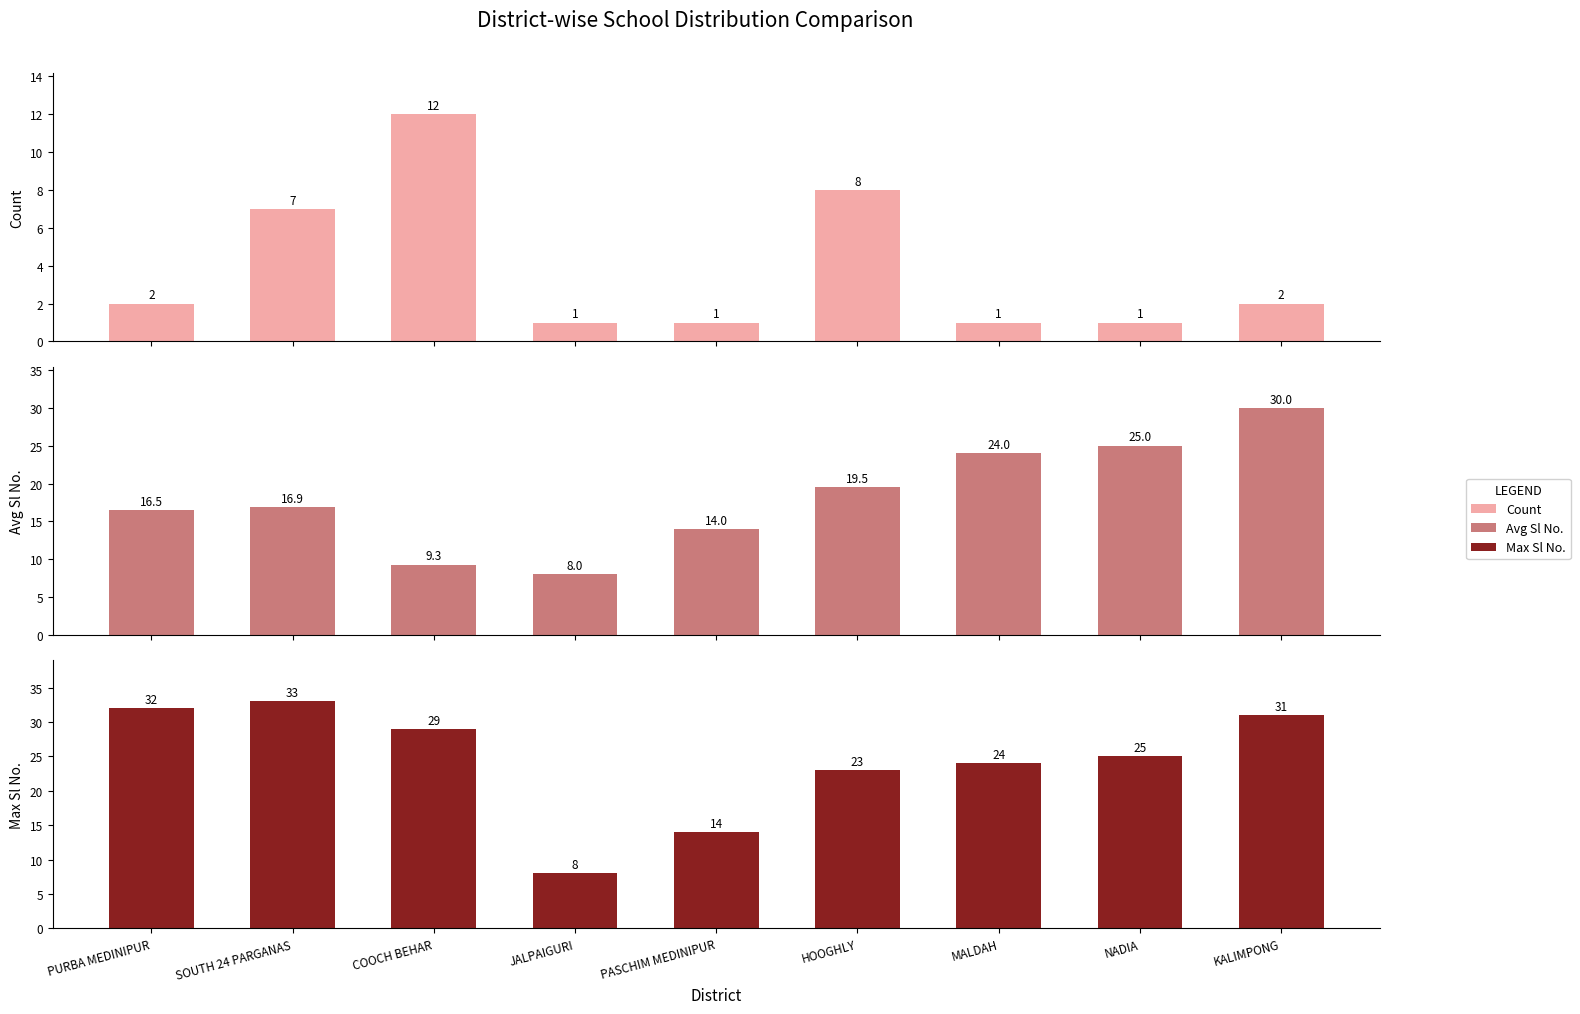

What are all the series names shown in the legend?

Count, Avg Sl No., Max Sl No.